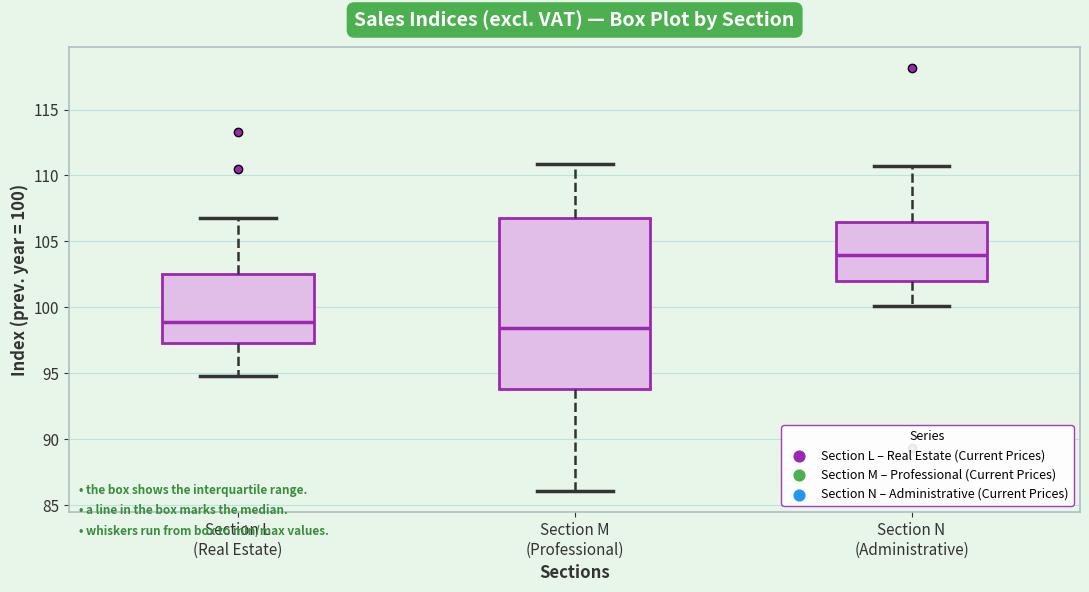

Which box's median line is the highest?

Section N (Administrative)